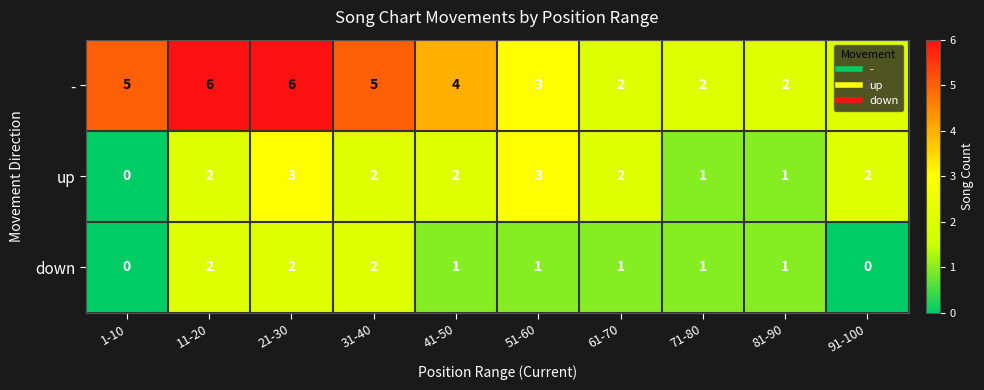

What is the total value across all series at 11-20?

10